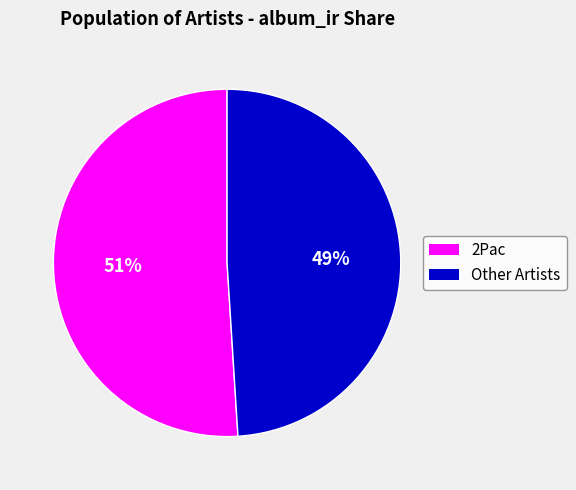

To the nearest percent, what is the difference between the largest and smallest slice percentages?

2%